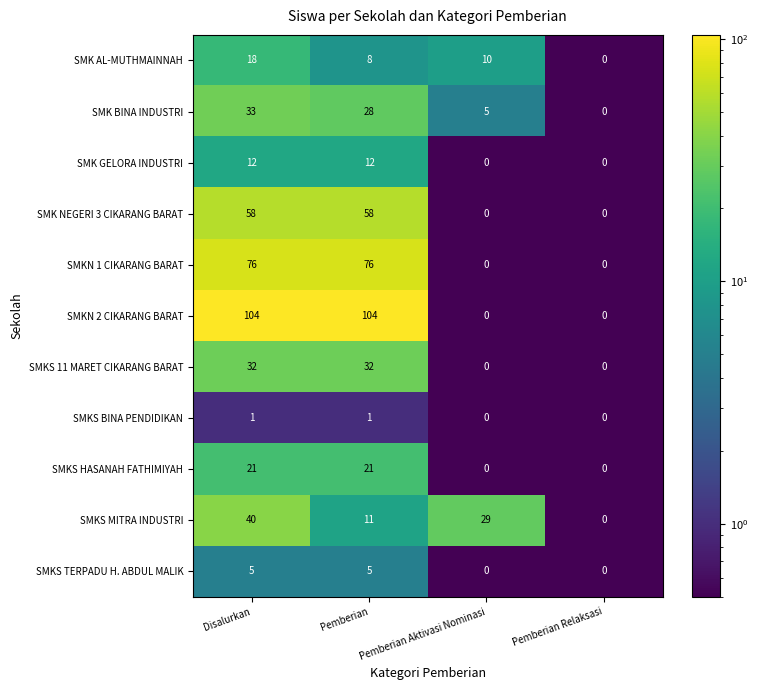

What is the difference between the highest and lowest values at Pemberian Aktivasi Nominasi?

29